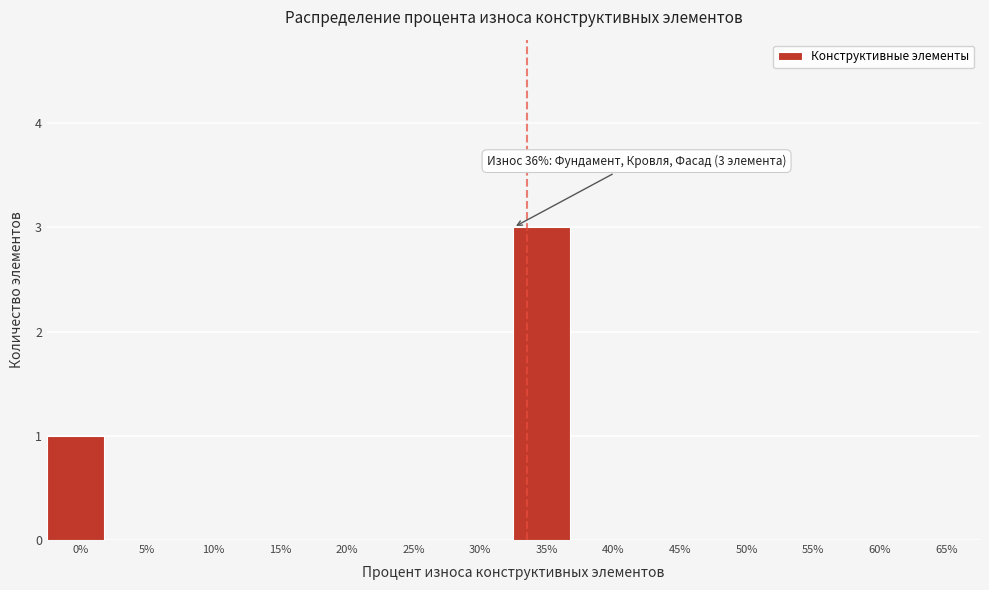

Reading left to right, what are all the values shown in this chart?

0%=1	5%=0	10%=0	15%=0	20%=0	25%=0	30%=0	35%=3	40%=0	45%=0	50%=0	55%=0	60%=0	65%=0